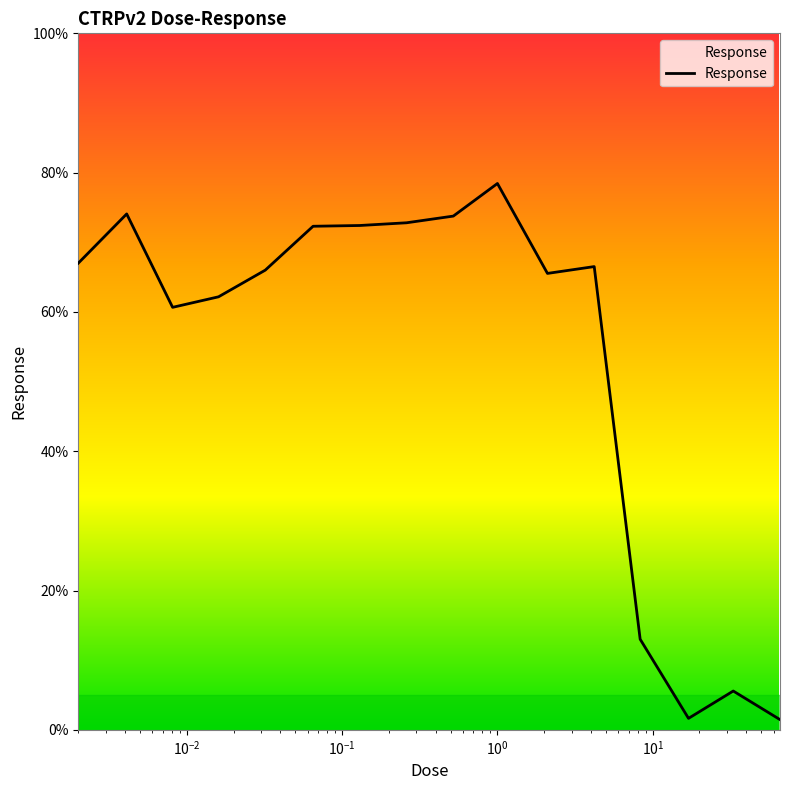

Approximately how many times larger is the value at 9 compared to $\mathdefault{10^{-3}}$?

1.1